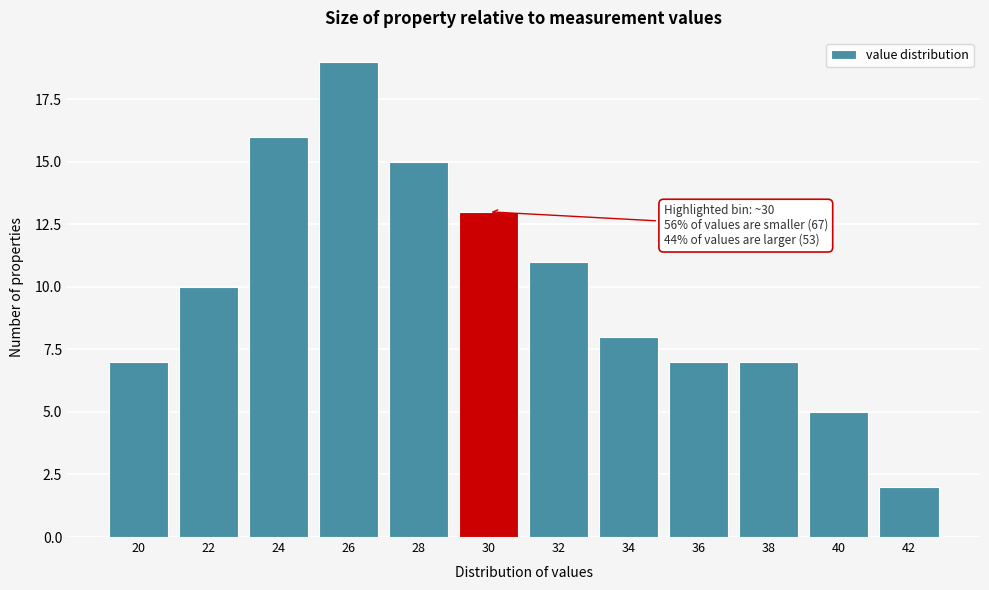

Reading left to right, what are all the values shown in this chart?

20=7	22=10	24=16	26=19	28=15	30=13	32=11	34=8	36=7	38=7	40=5	42=2